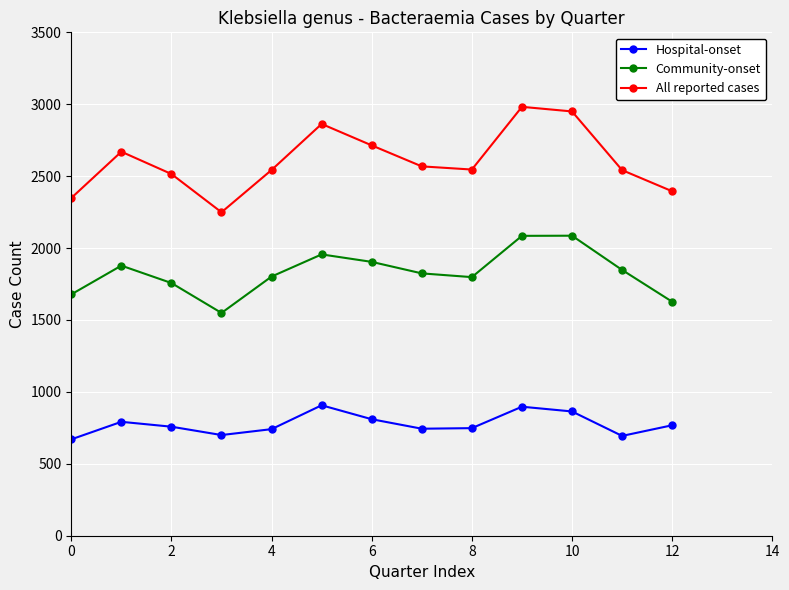

What is the value of the Community-onset point at the 11th from the left?

2086